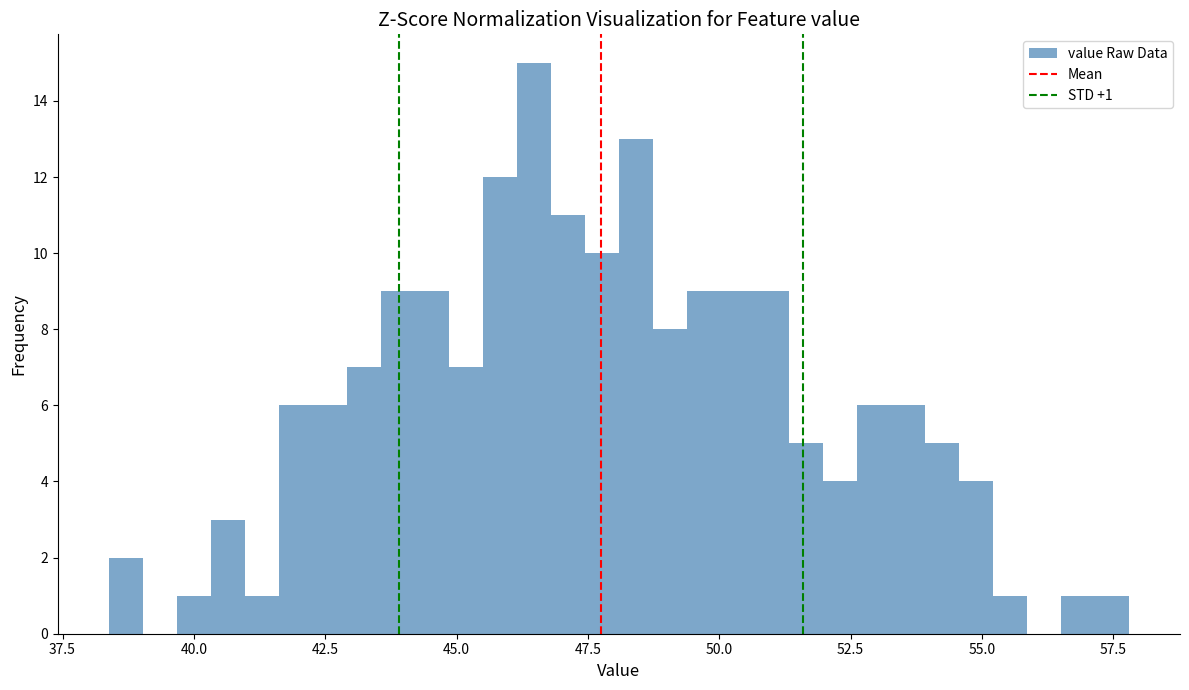

Around what value on the x-axis is the tallest bar? Give the approximate position of its centre, as read against the axis.

46.5